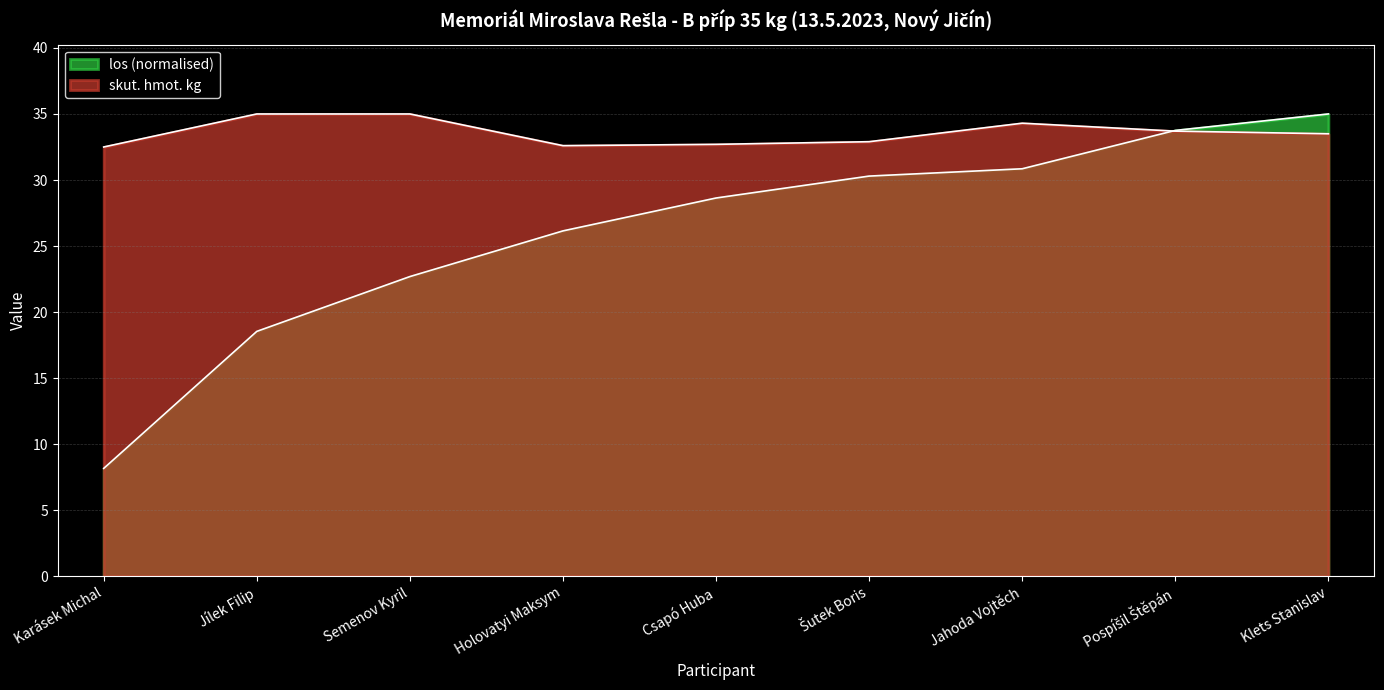

What is the label of the 8th point from the left?

Pospíšil Štěpán